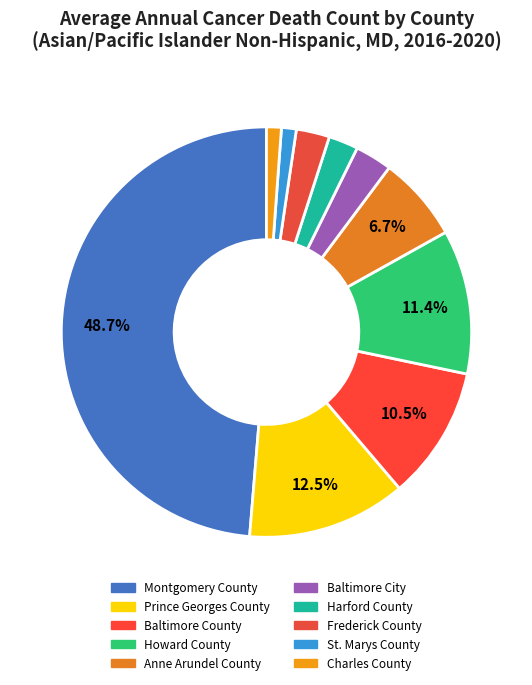

Is it true that Baltimore City is 3% of the pie?

True